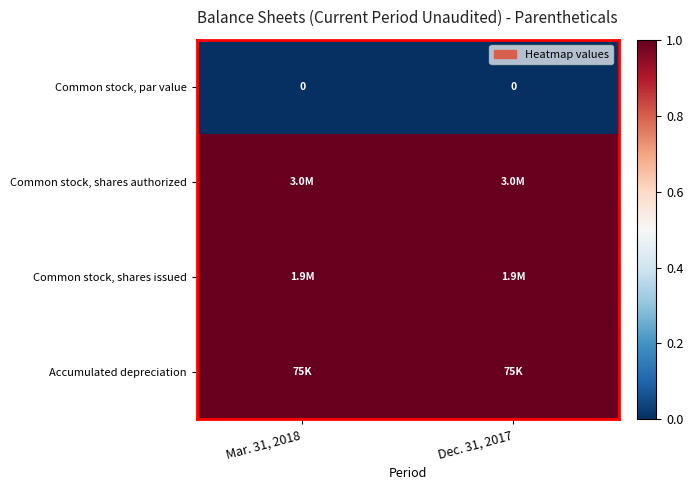

How many distinct data groups are displayed?

4